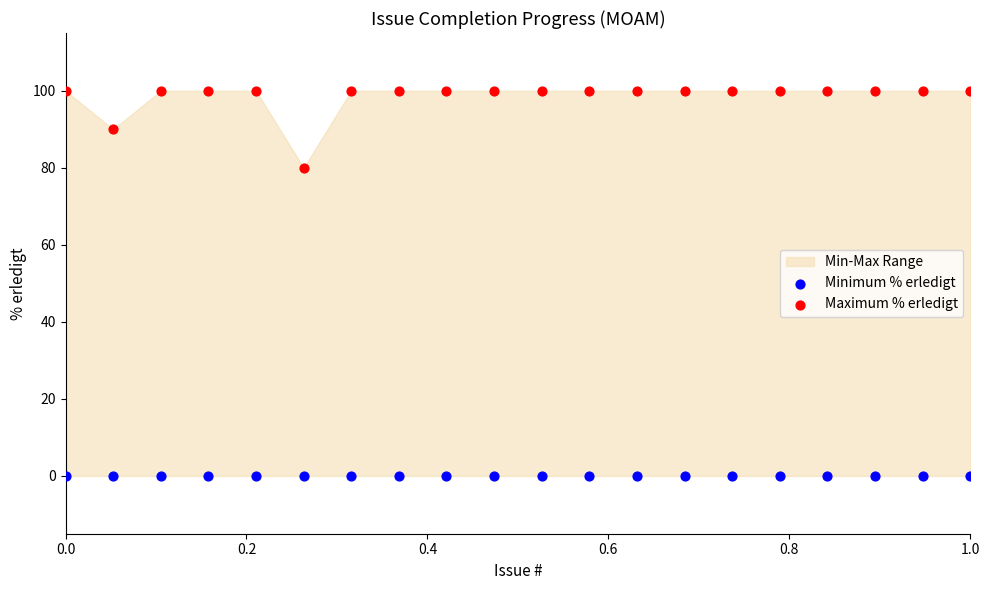

Across all series, what Y value is closest to 50?

80